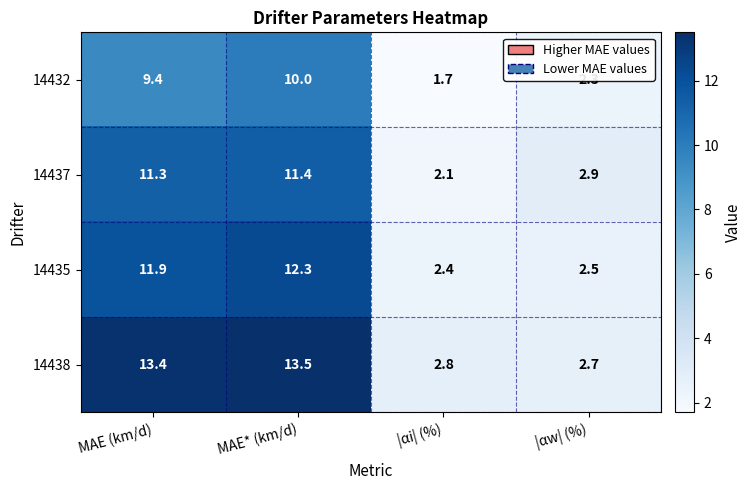

How many data points does each series have?

4